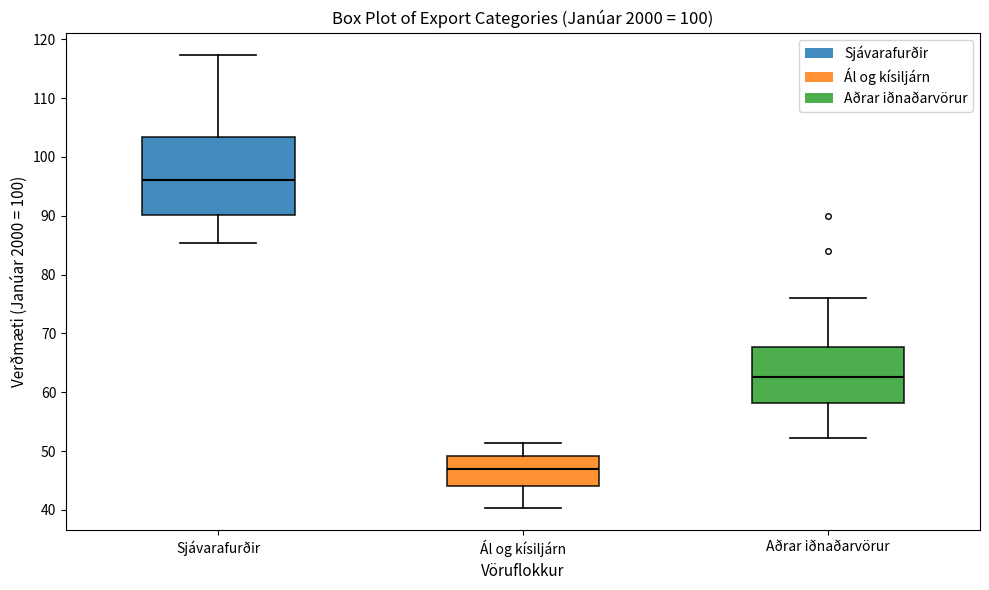

Reading left to right, read every box against the y-axis: the position of its median line, the range the box covers, and the ends of its whiskers. The values are not printed on the chart, so give them approximately, as read against the axis.

Sjávarafurðir: median 96, box 90 to 103, whiskers 85 to 117
Ál og kísiljárn: median 47, box 44 to 49, whiskers 40 to 51
Aðrar iðnaðarvörur: median 63, box 58 to 68, whiskers 52 to 76